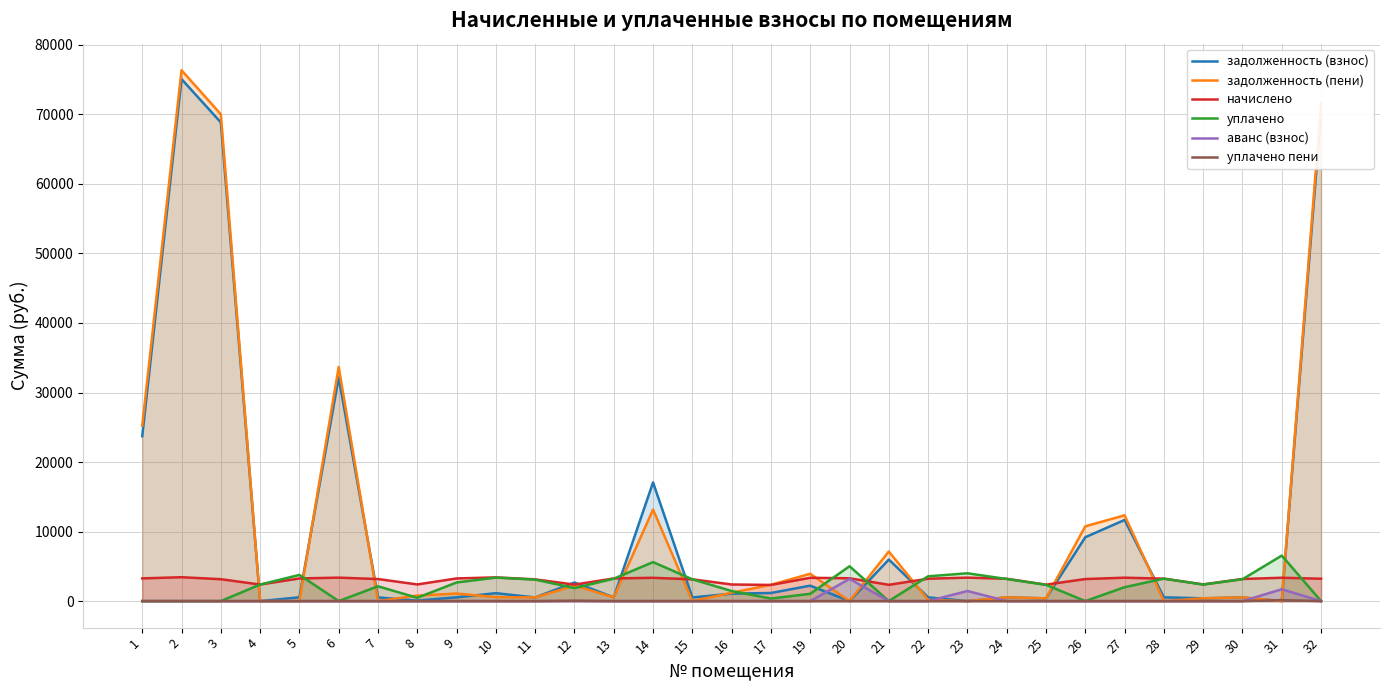

At which category is the sum across all series the highest?

2